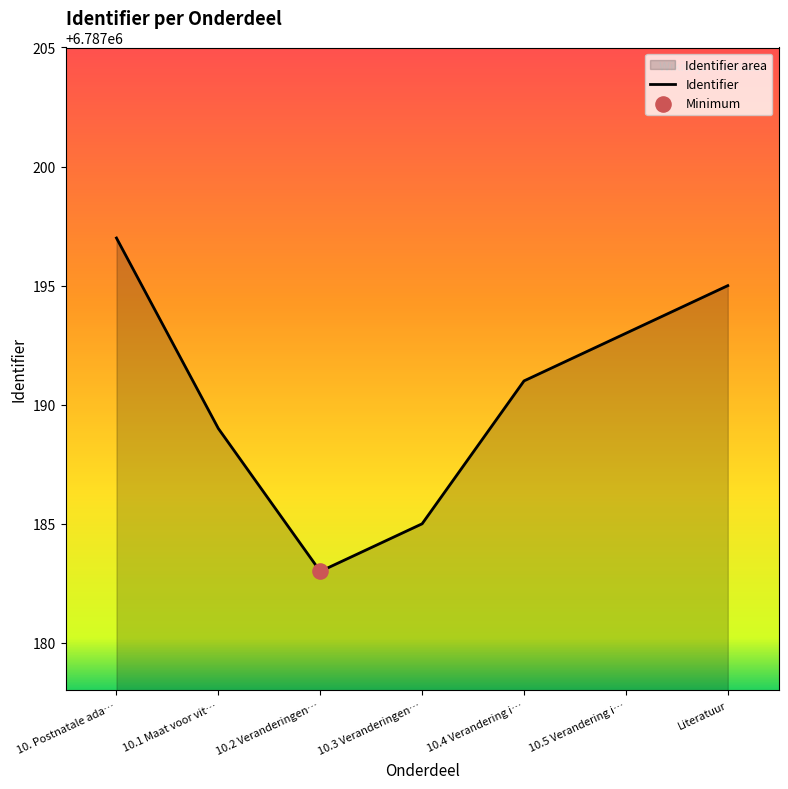

What is the ratio of the value at 10. Postnatale ada… to the value at 10.5 Verandering i…?

1.0